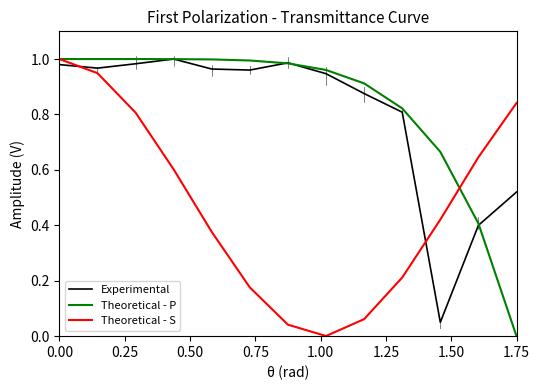

Does the chart display data point markers on the line(s)?

No